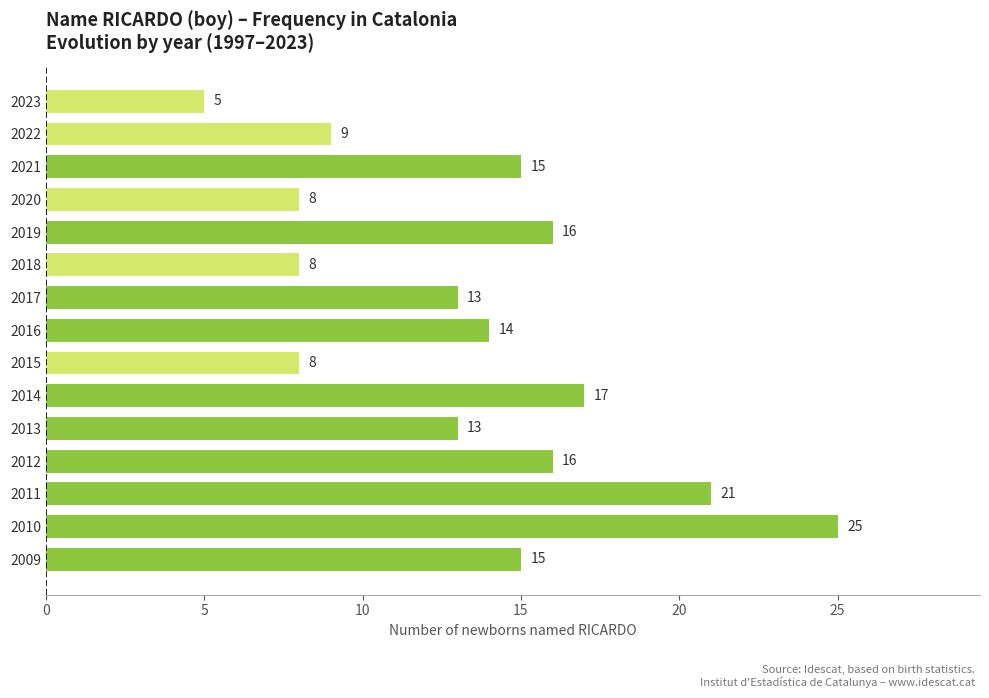

The chart shows a value of 25 at 2019. True or false?

False